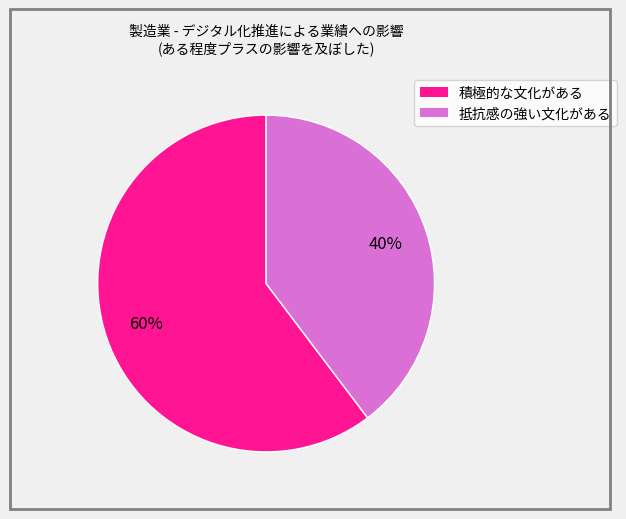

Is there a majority slice in this chart?

Yes